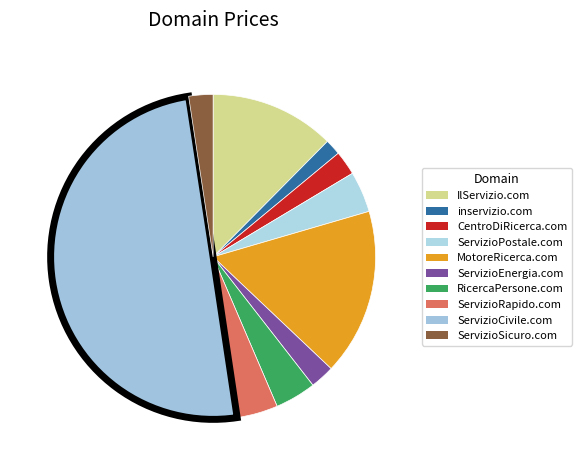

Count the number of slices in the pie.

10